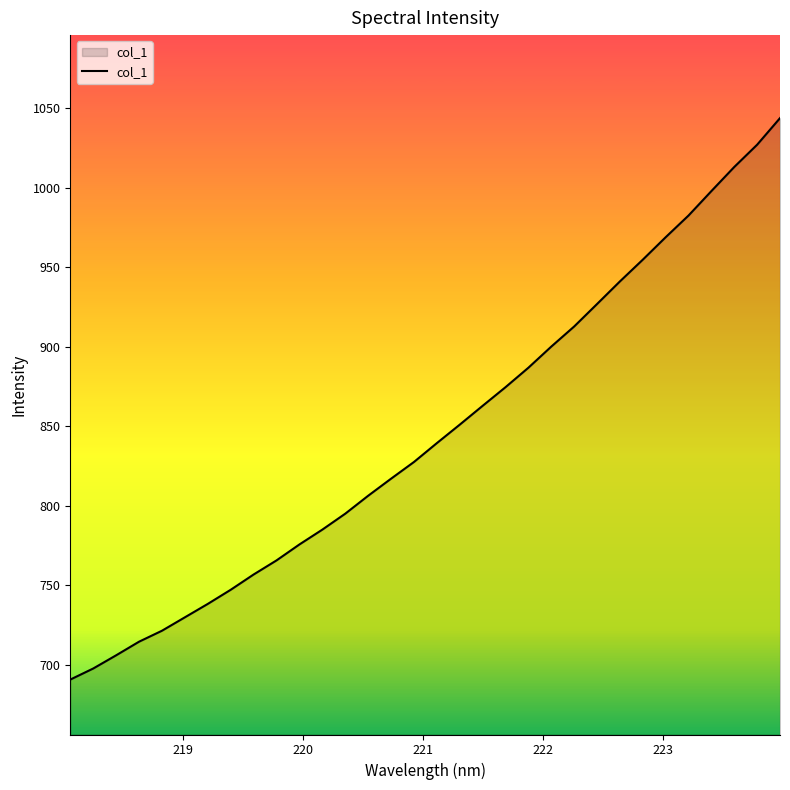

What is the difference between the second highest and second lowest values?

329.4